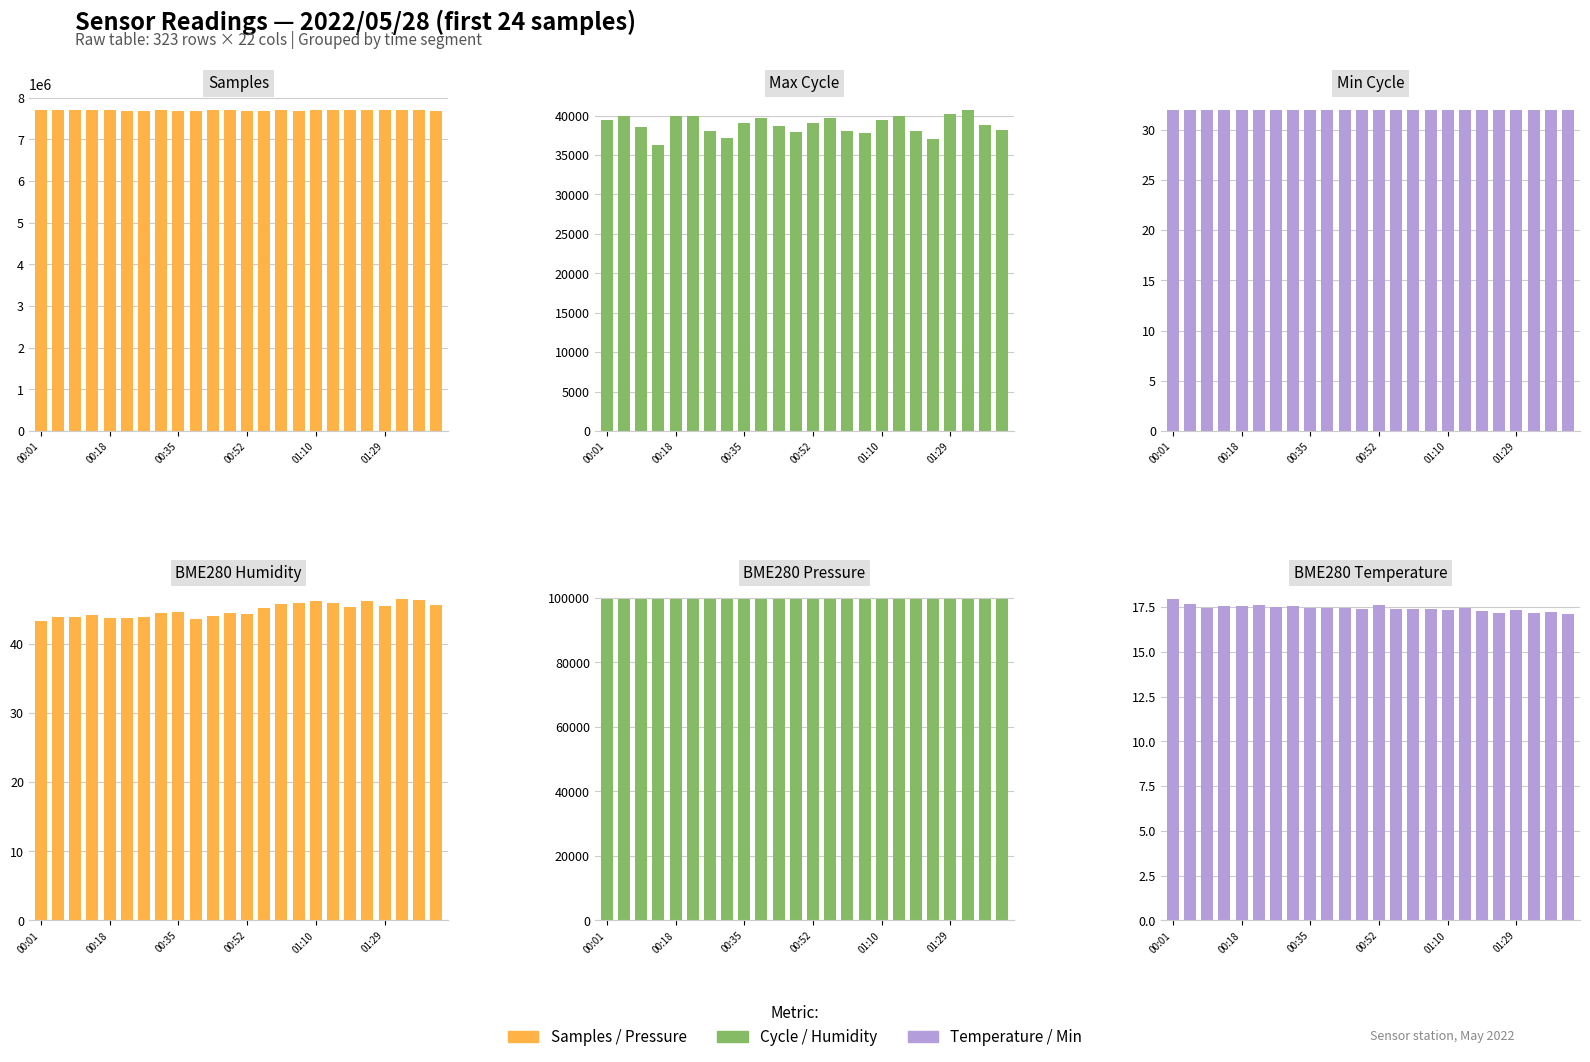

What position from the right is 11?

13